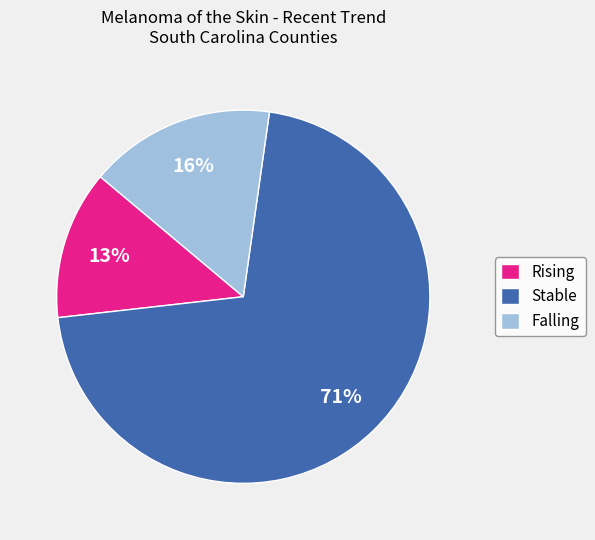

True or false: Stable accounts for 71% of the total.

True